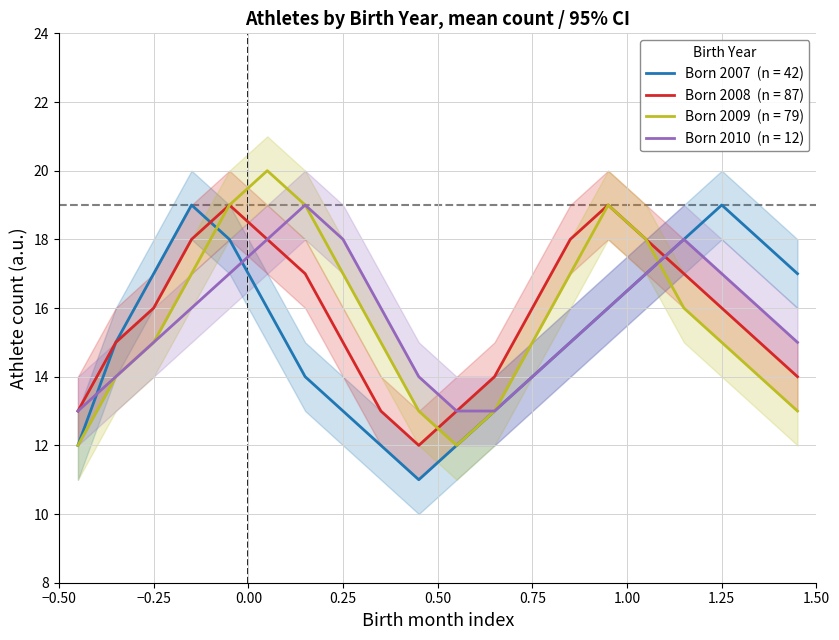

What is the difference between the second highest and minimum values in the 2010 series?

5